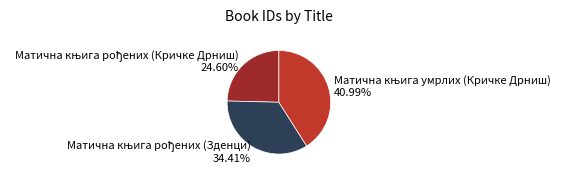

Is there any slice that represents more than half of the pie?

No